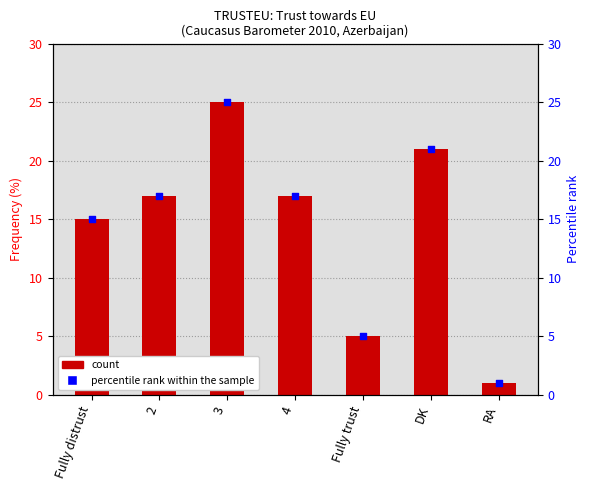

Which series contains the highest Y value?

Frequency (%)